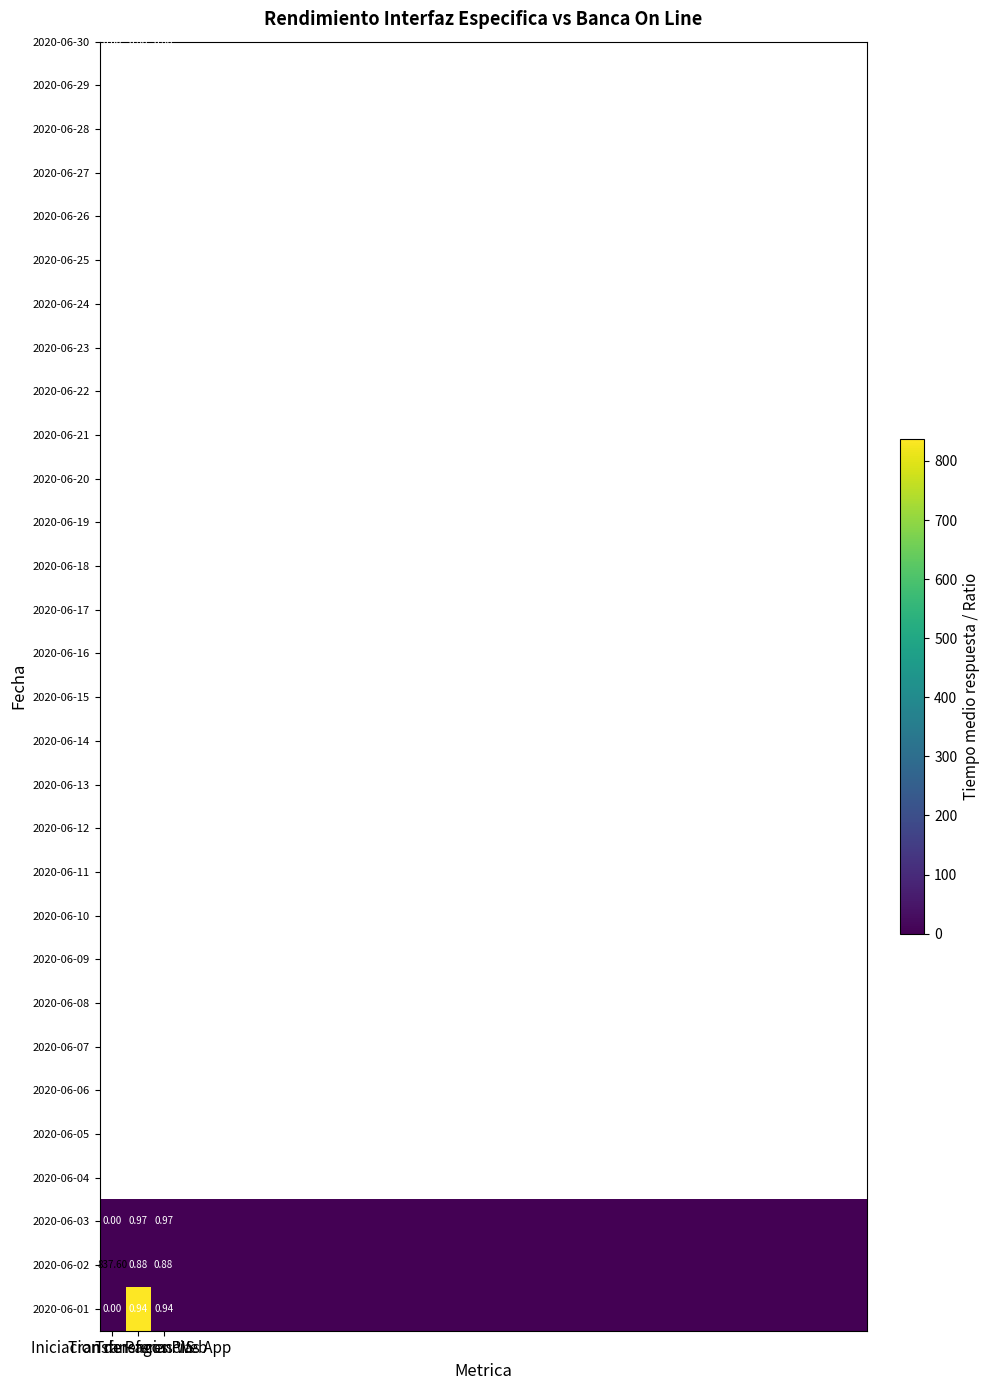

Between 22 and 12, which is larger?

22